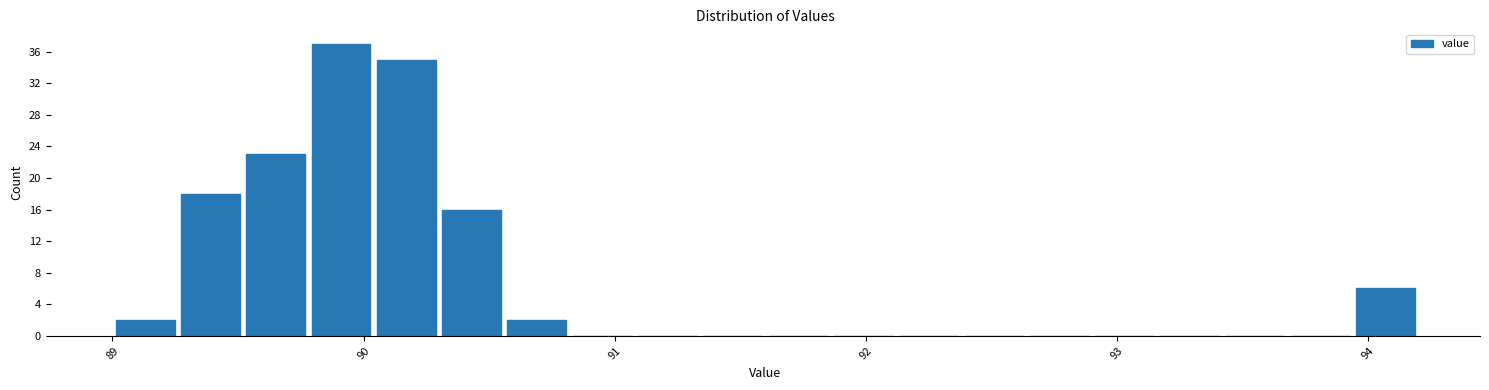

Around what value on the x-axis is the tallest bar? Give the approximate position of its centre, as read against the axis.

89.9